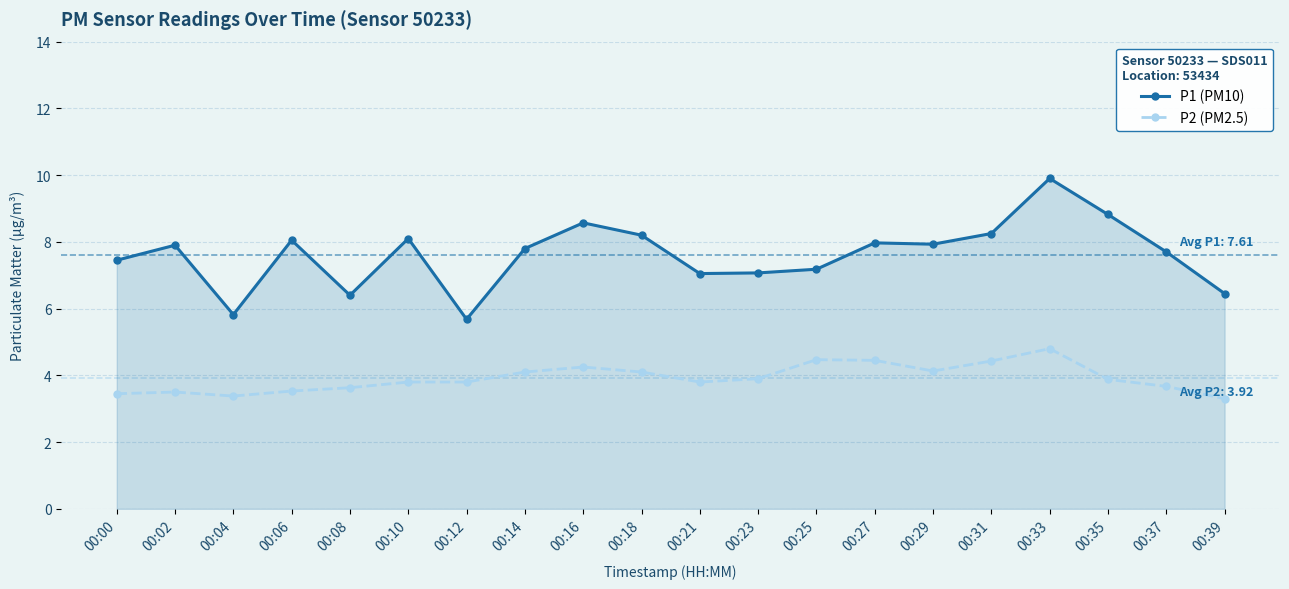

True or false: P1 (PM10) and P2 (PM2.5) cross at least once.

False